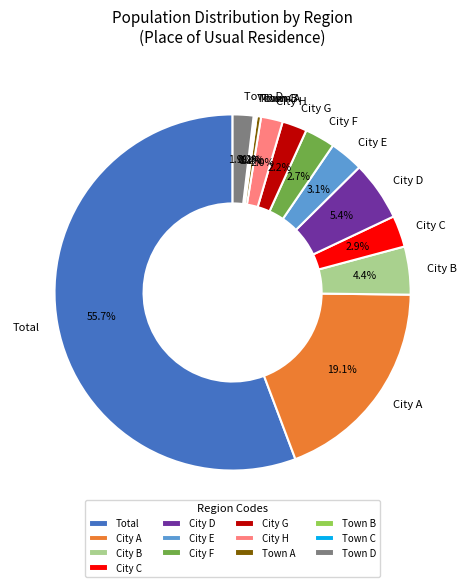

Between Town A and City B, which is larger?

City B